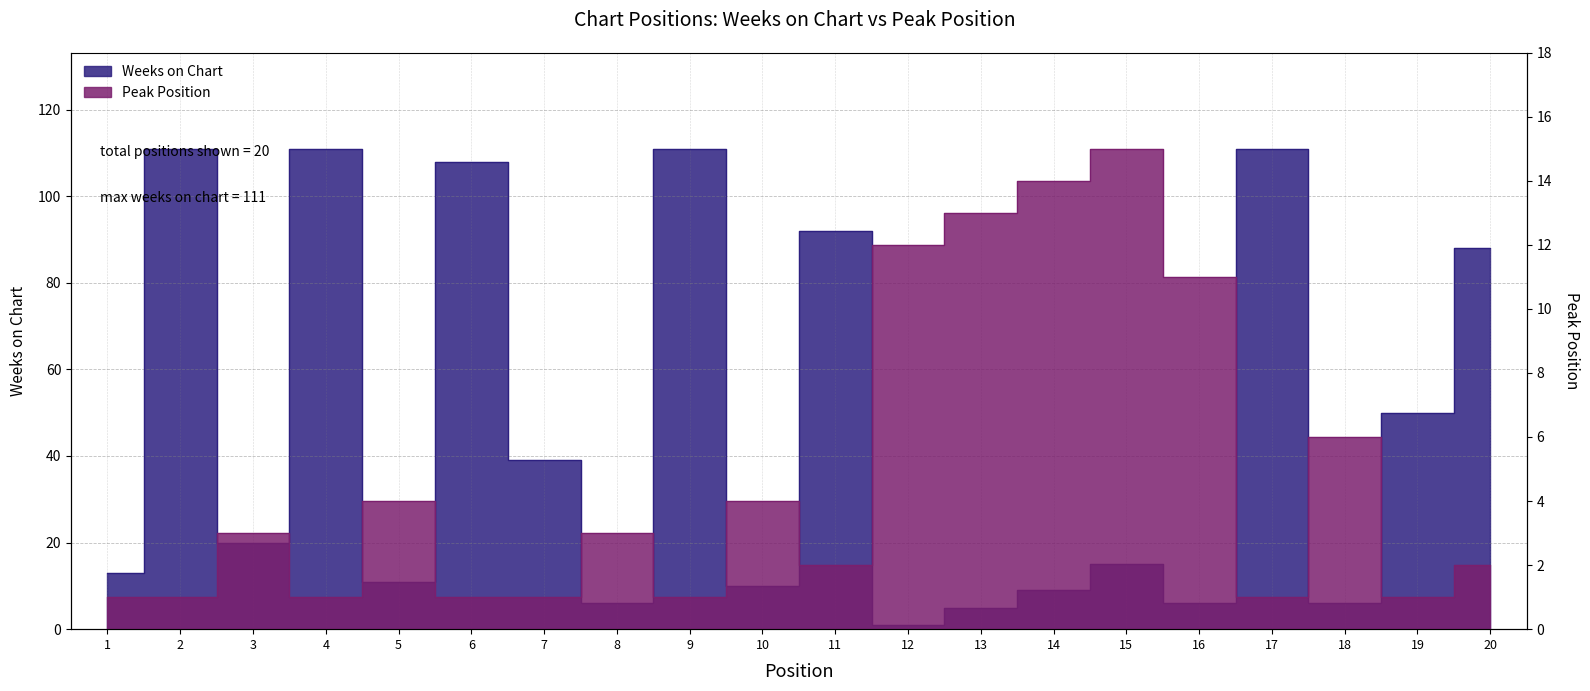

What is the value of the Peak Position point at the 13th from the left?

13